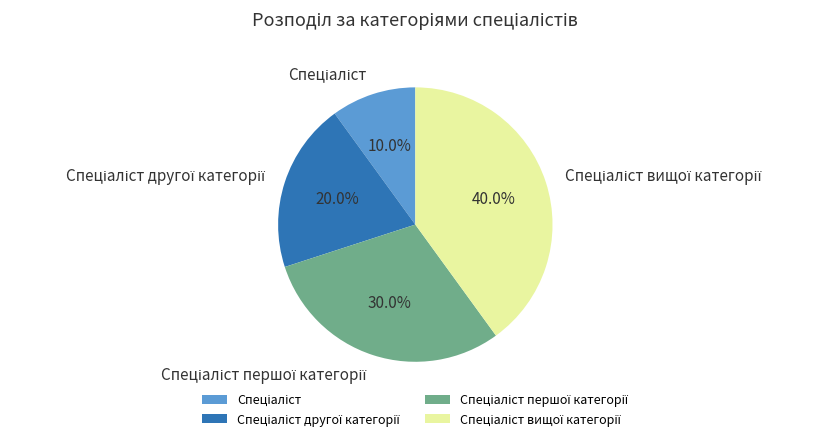

Does any single category account for the majority?

No